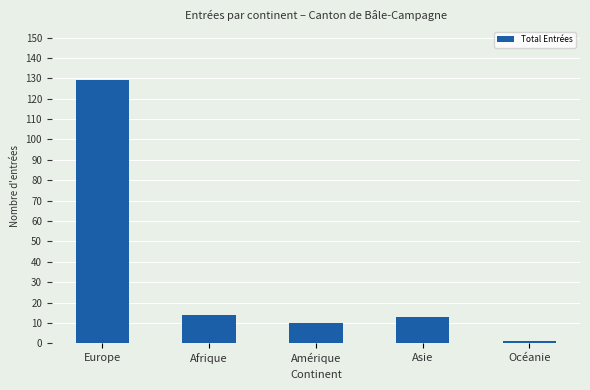

What is the difference between the maximum and minimum values?

128